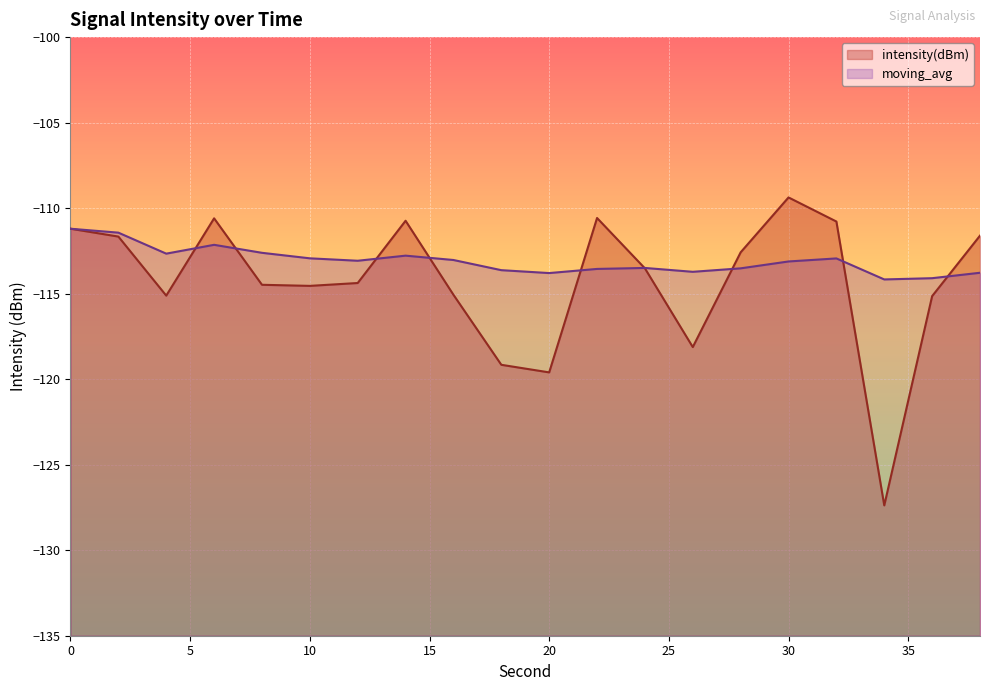

Is it true that intensity(dBm) equals -115.1 at 36?

True